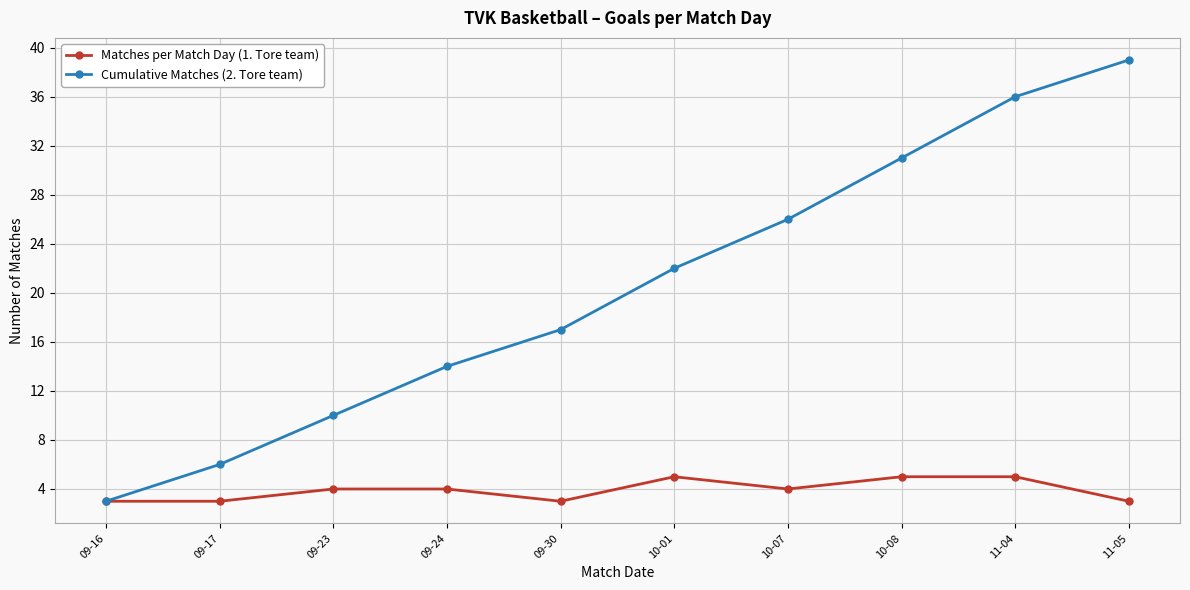

What are all the series names shown in the legend?

Matches per Match Day (1. Tore team), Cumulative Matches (2. Tore team)